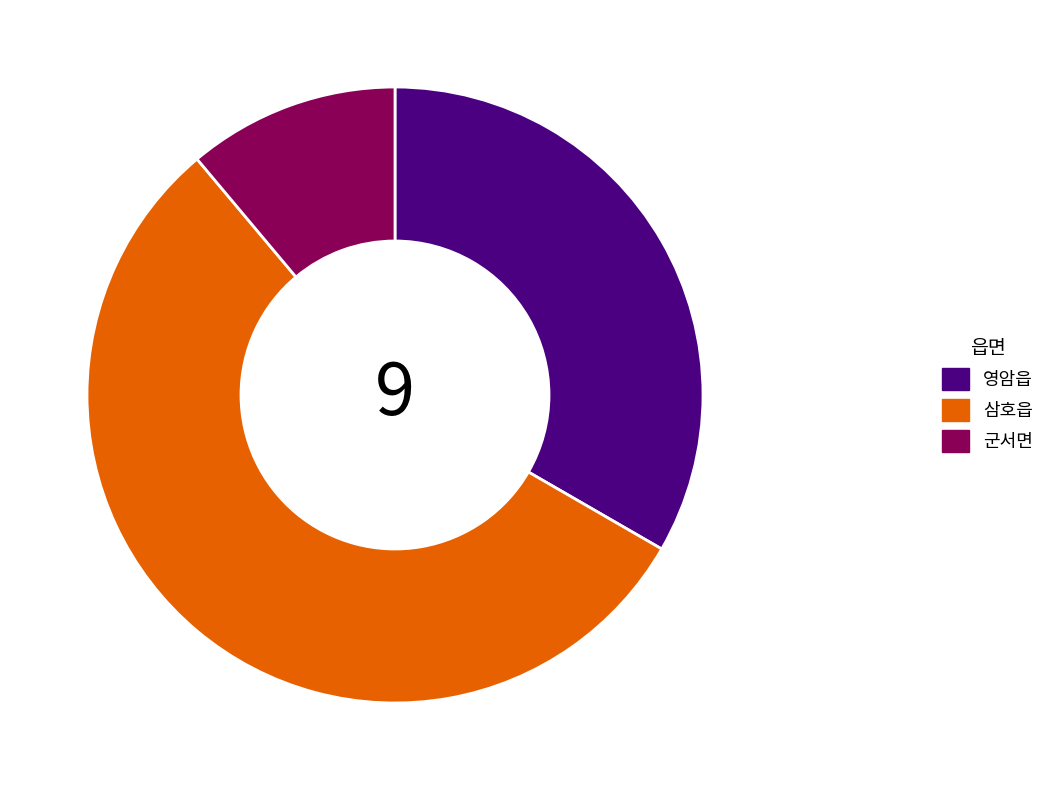

Rank the categories by value from lowest to highest.

군서면, 영암읍, 삼호읍